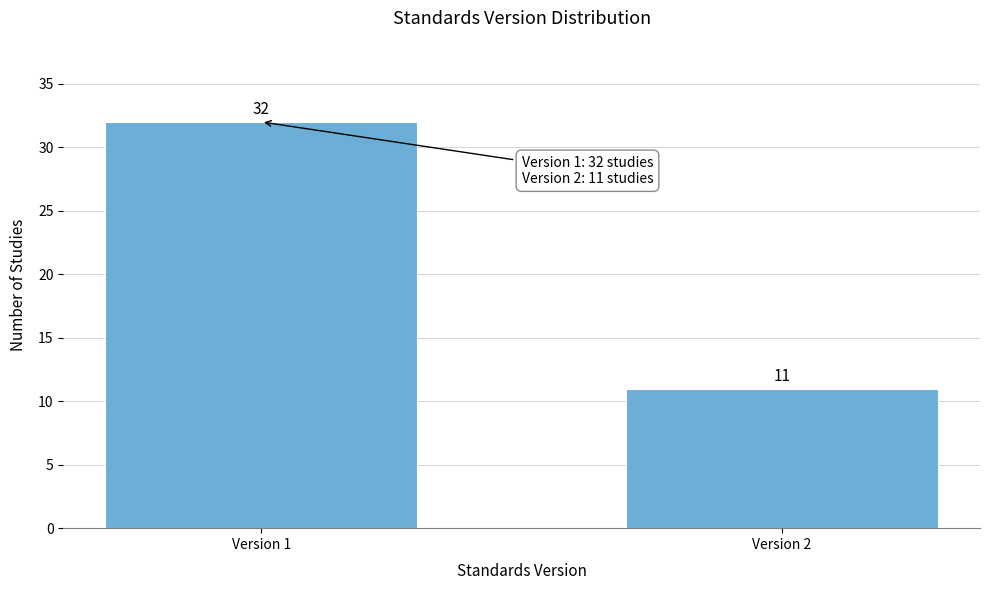

Reading right to left, what are all the values shown in this chart?

11	32